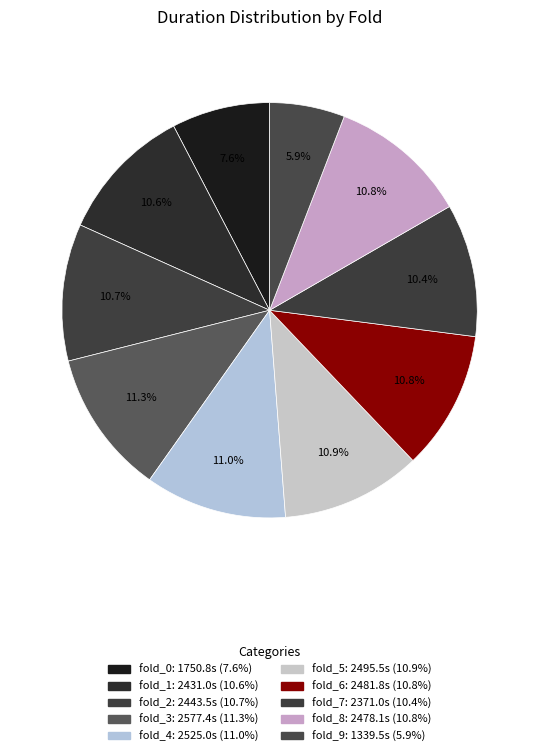

Rank the categories by value from lowest to highest.

fold_9, fold_0, fold_7, fold_1, fold_2, fold_8, fold_6, fold_5, fold_4, fold_3